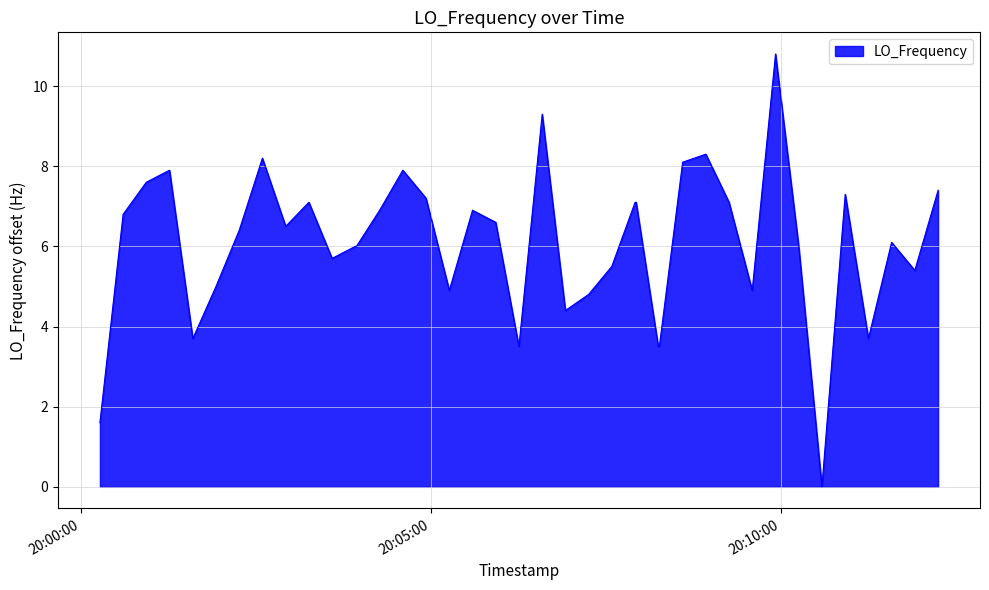

What is the difference between the maximum and minimum values?

10.8